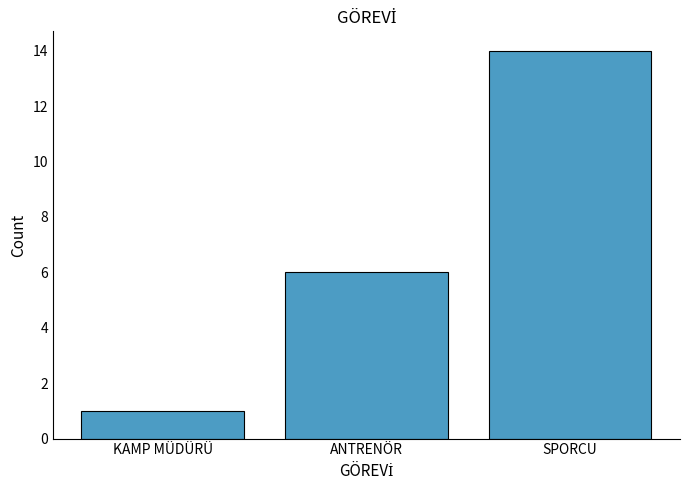

What position from the right is ANTRENÖR?

2